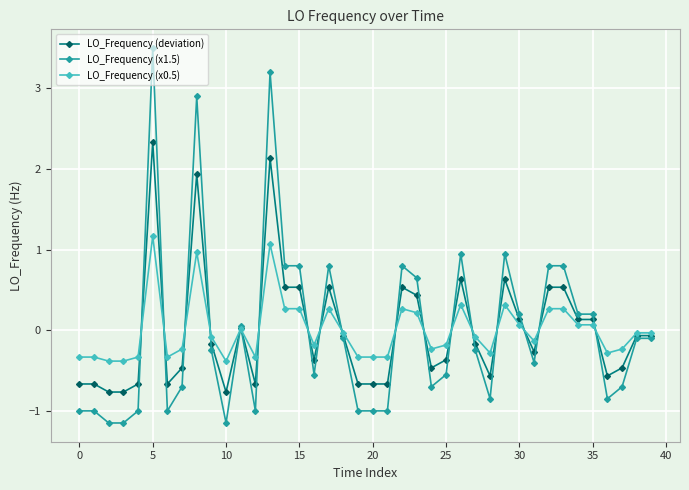

Rank the series by their average value, from highest to lowest.

LO_Frequency (x1.5), LO_Frequency (deviation), LO_Frequency (x0.5)